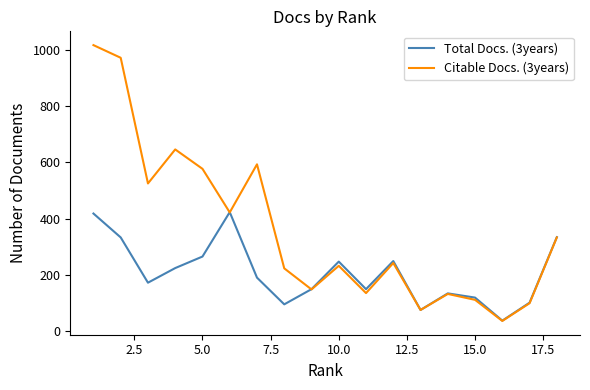

In Total Docs. (3years), how many points are higher than both neighbors (excluding endpoints)?

4